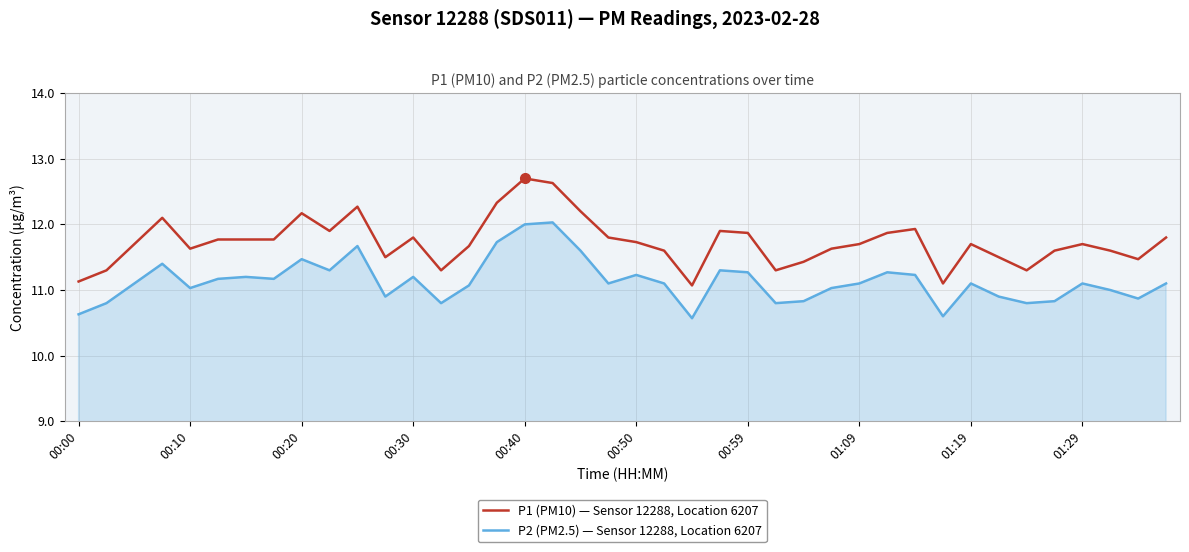

List the series in order of their peak value, highest first.

P1 (PM10) — Sensor 12288, Location 6207, P2 (PM2.5) — Sensor 12288, Location 6207